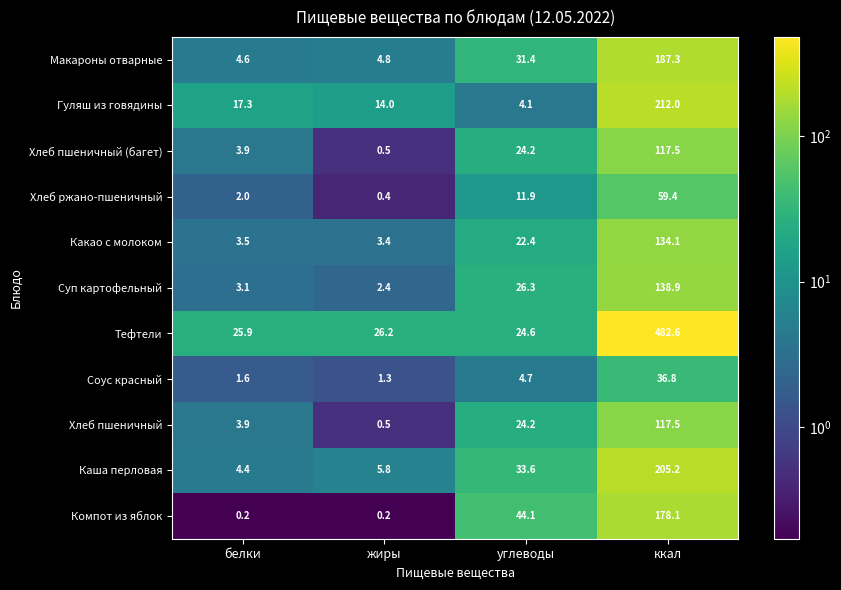

Which series changed the most between жиры and ккал?

Тефтели